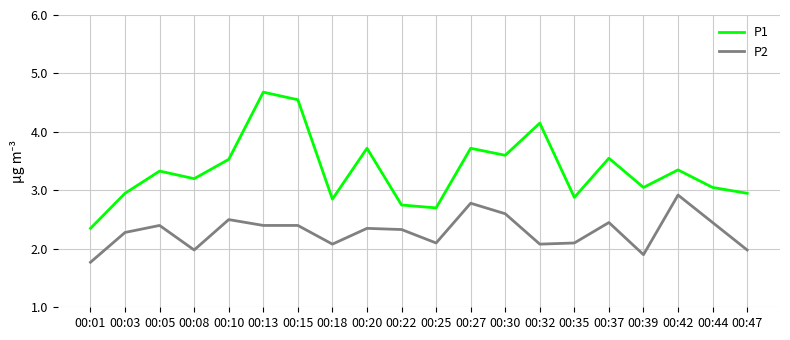

Read the P1 value at 00:22.

2.8